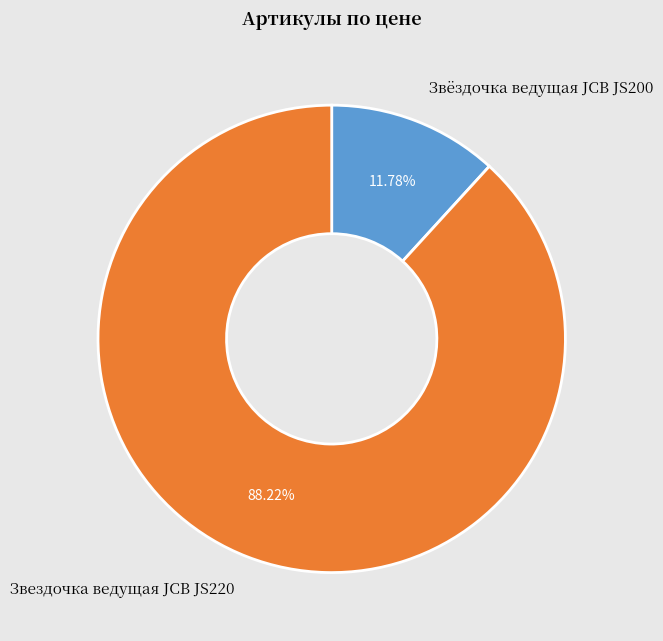

How many slices are in this pie chart?

2